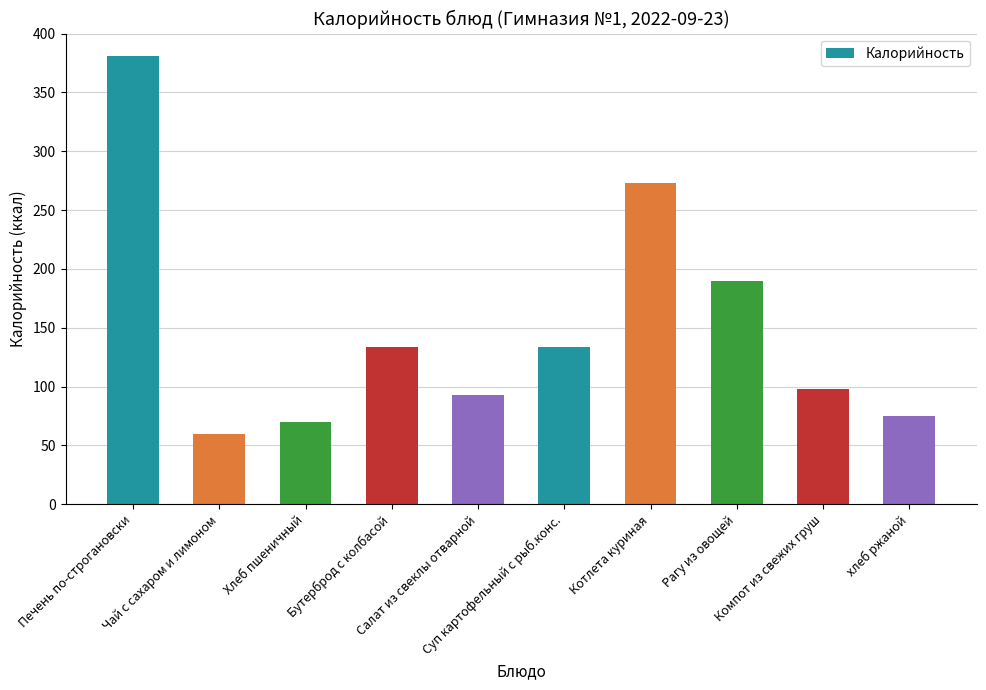

Where is the data nearest to the value 220?

Рагу из овощей